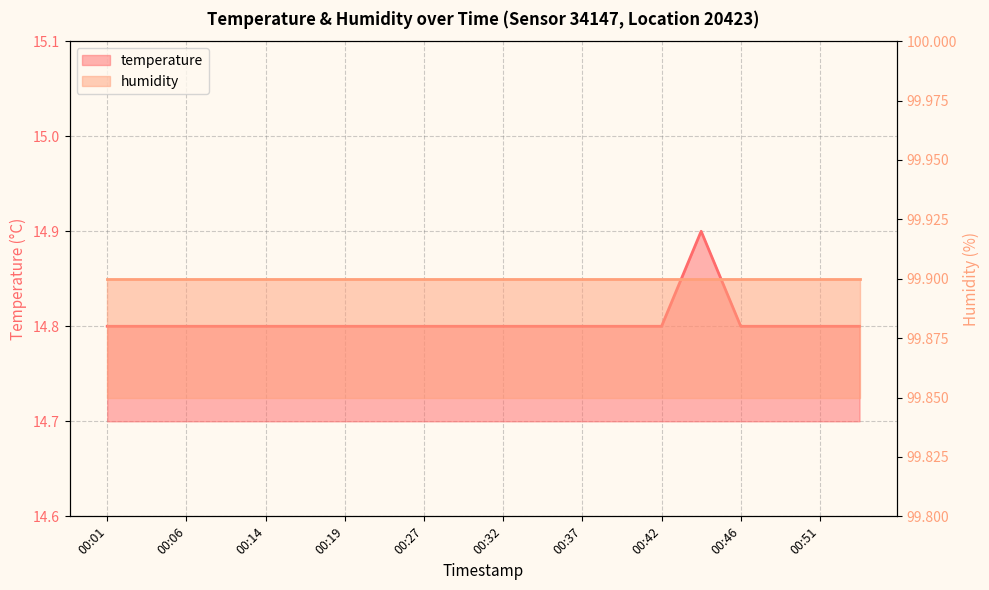

Reading right to left, what are all the values shown in this chart?

14.8	14.8	14.8	14.8	14.9	14.8	14.8	14.8	14.8	14.8	14.8	14.8	14.8	14.8	14.8	14.8	14.8	14.8	14.8	14.8